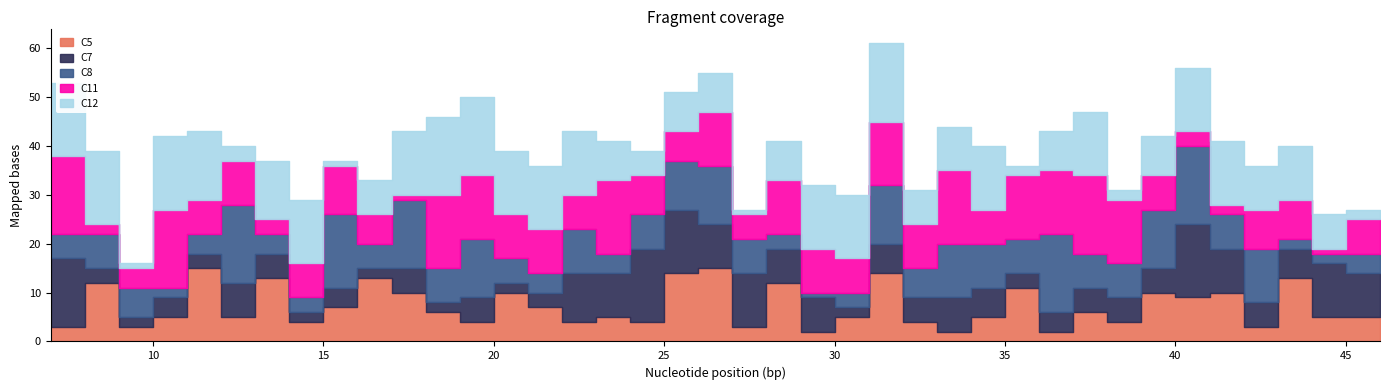

How many times do C8 and C12 cross each other?

20